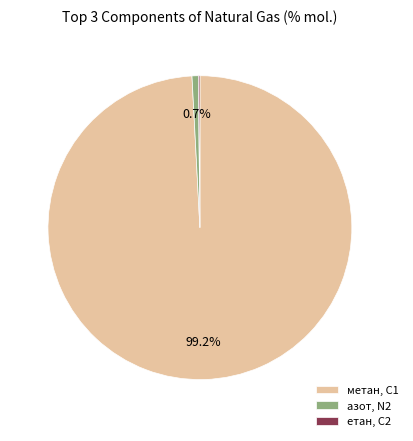

What portion of the pie excludes азот, N2?

99.3%